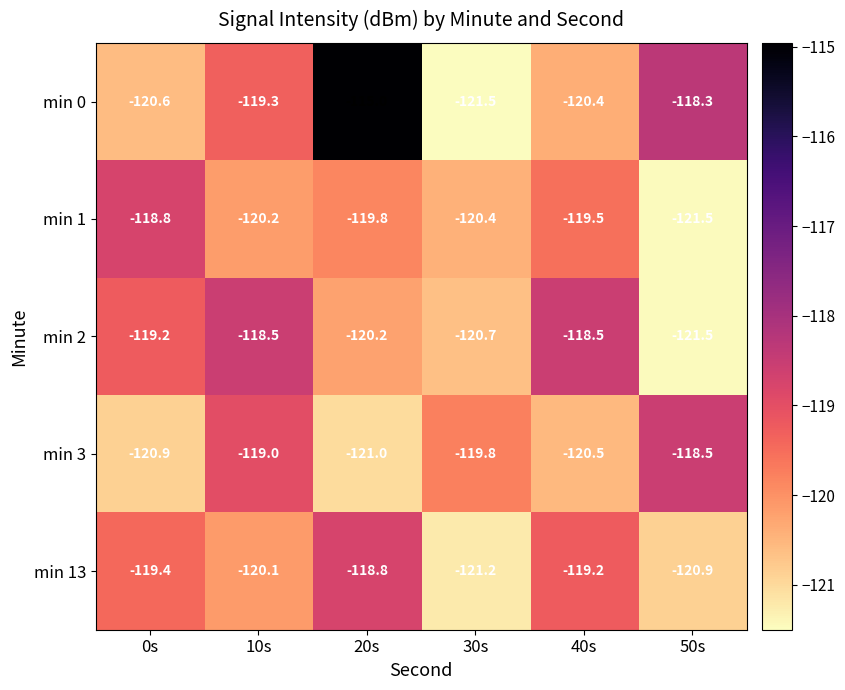

Is it true that min 1 equals -57.7 at 10s?

False